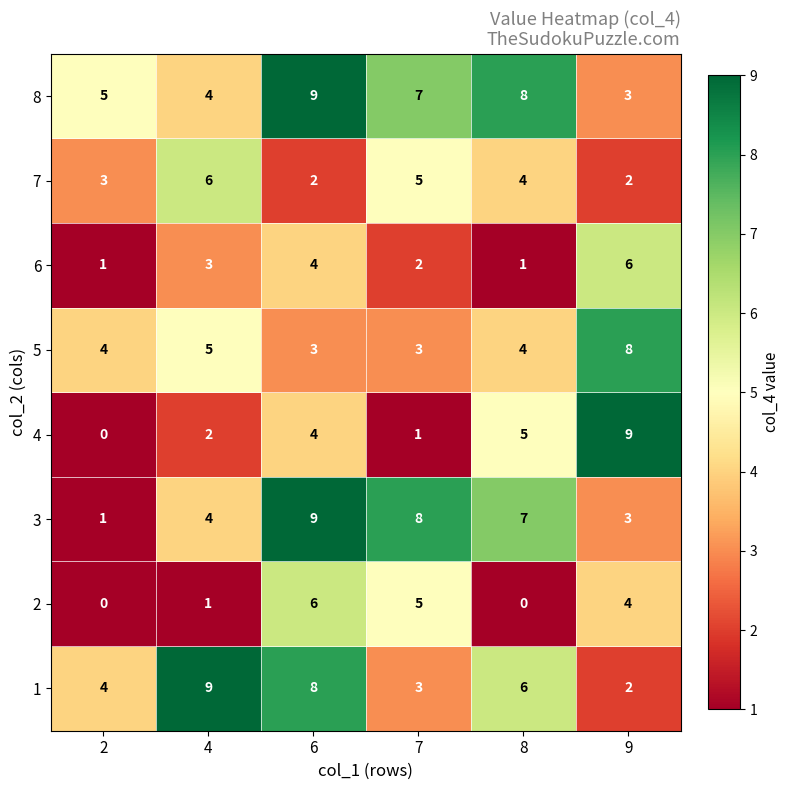

At which label does 1 first exceed 6?

4